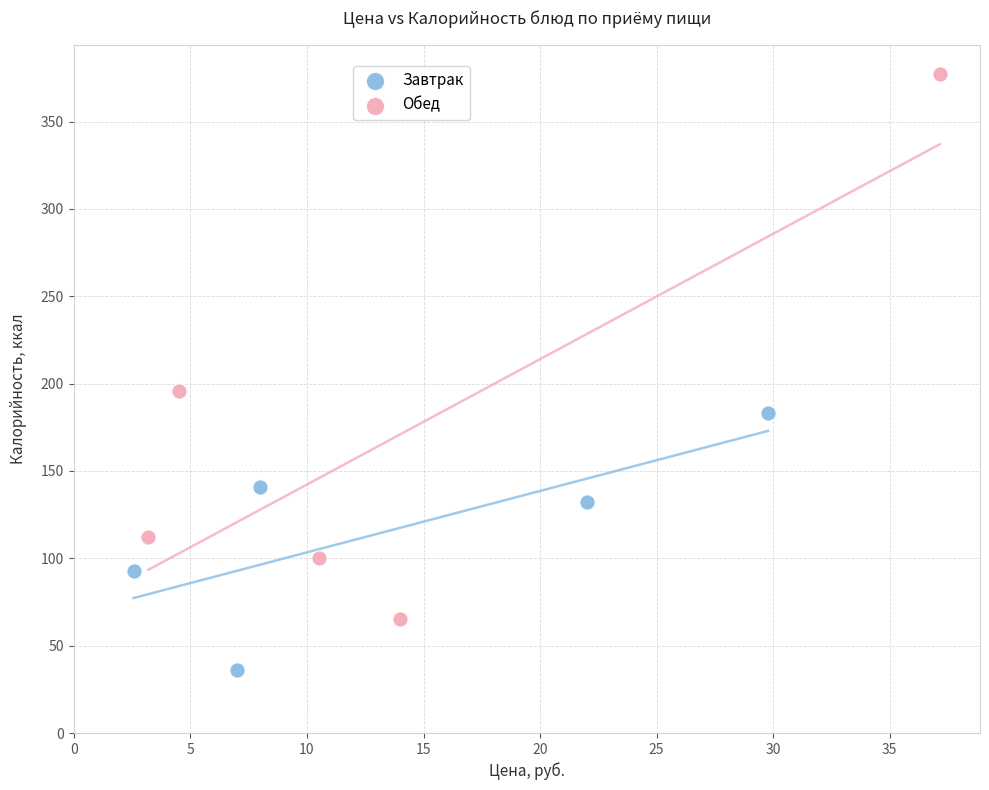

Which series has the widest spread of Y values?

Обед